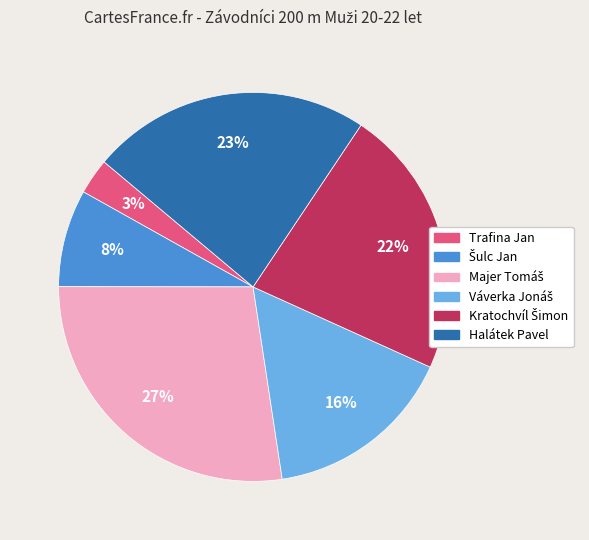

The Halátek Pavel slice represents 23% of the pie. True or false?

True